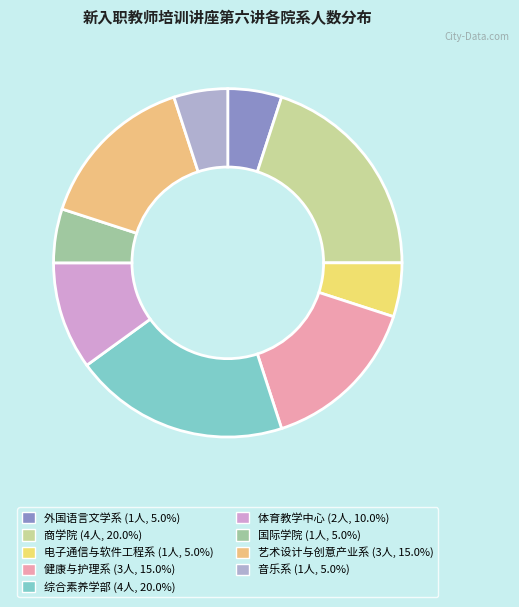

The 国际学院 slice represents 5% of the pie. True or false?

True